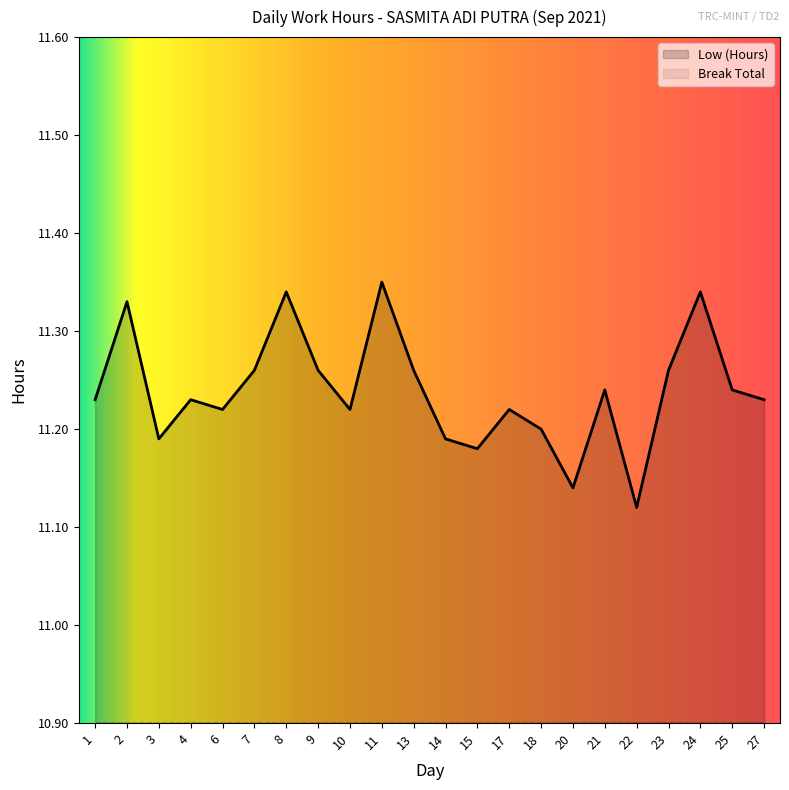

Which category has the highest value across all series?

11